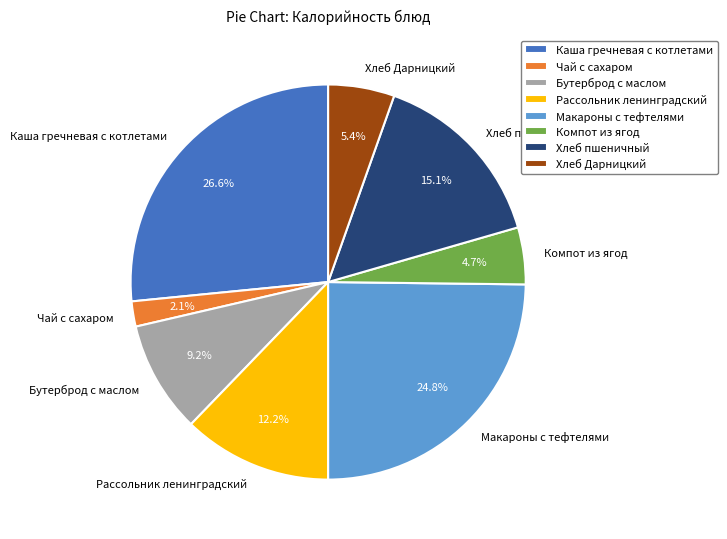

What is the total percentage of Бутерброд с маслом and Макароны с тефтелями?

34.0%